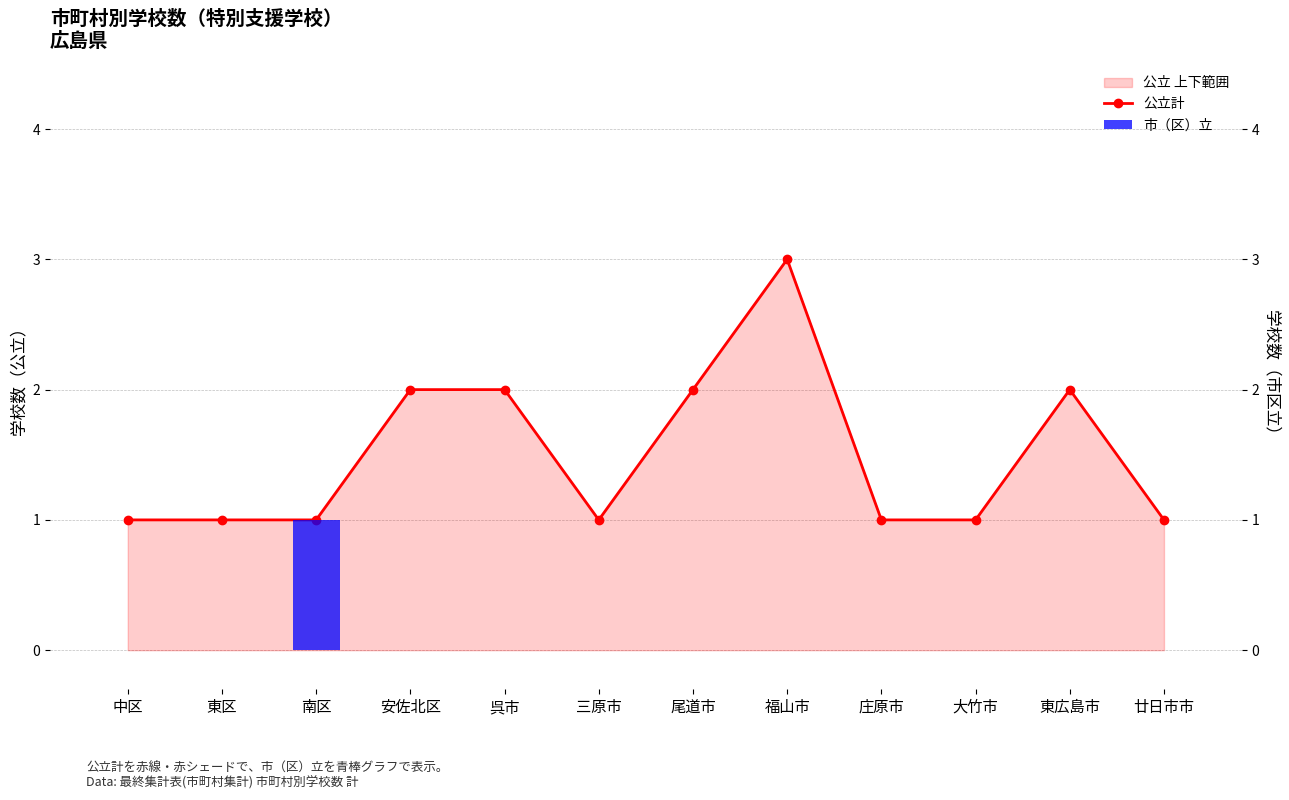

What is the total value across all series at 福山市?

3